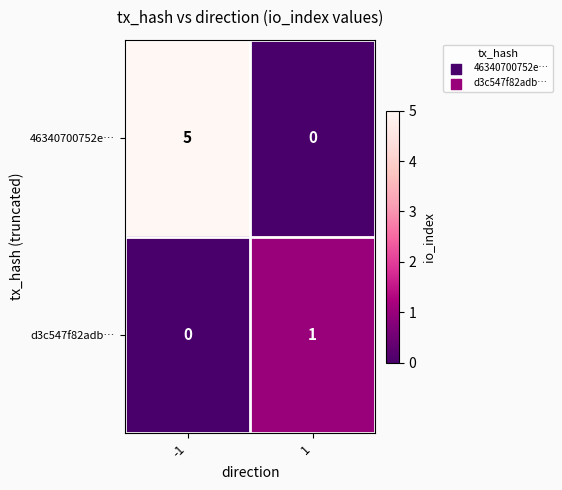

Is it true that d3c547f82adb… equals 0 at -1?

True